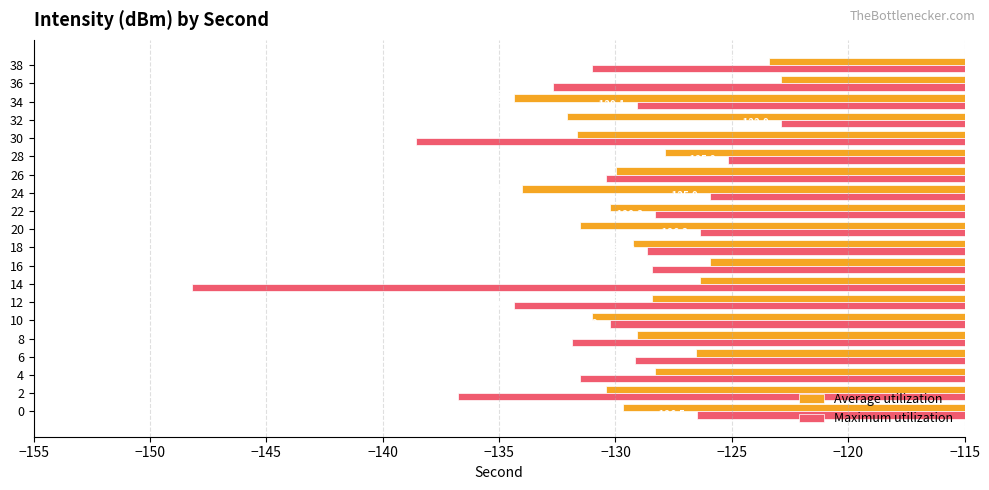

List the series in order of their overall mean, highest first.

Average utilization, Maximum utilization